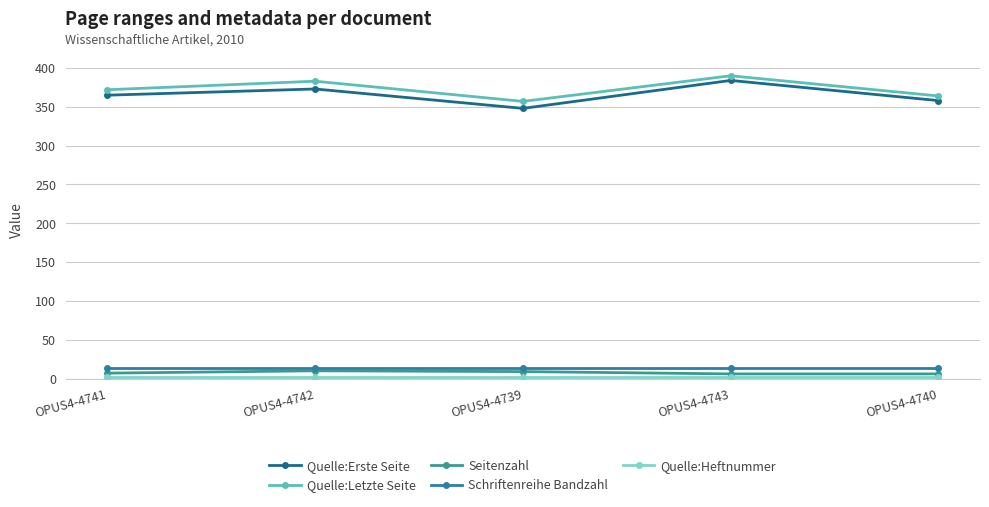

What is the difference between the second highest and minimum values in the Seitenzahl series?

3